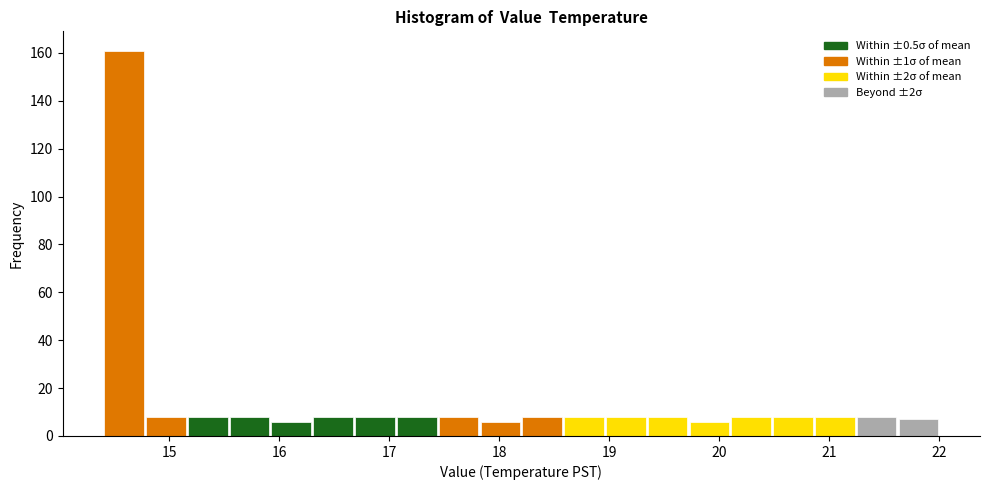

Read against the x-axis, roughly where is the centre of the tallest bar?

14.6